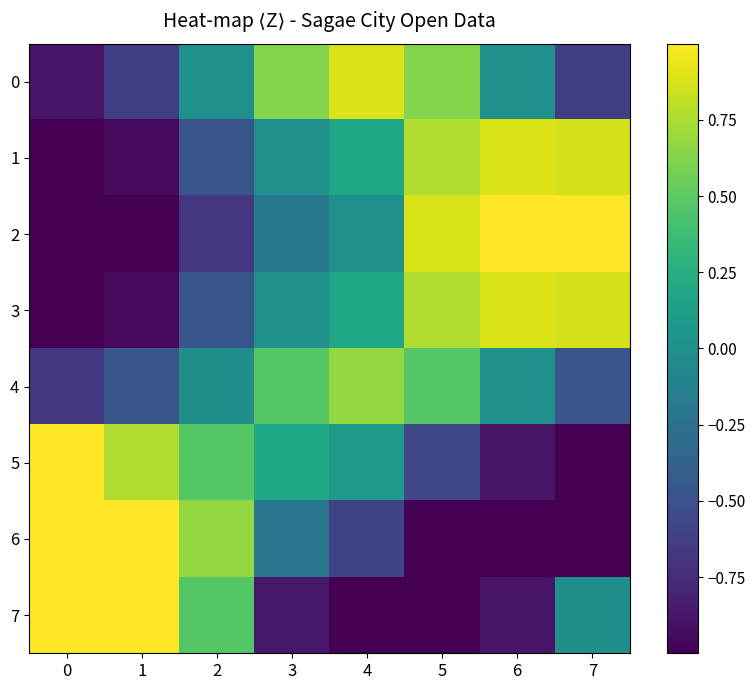

Rank the series by their maximum value, from lowest to highest.

4, 0, 1, 3, 2, 5, 6, 7